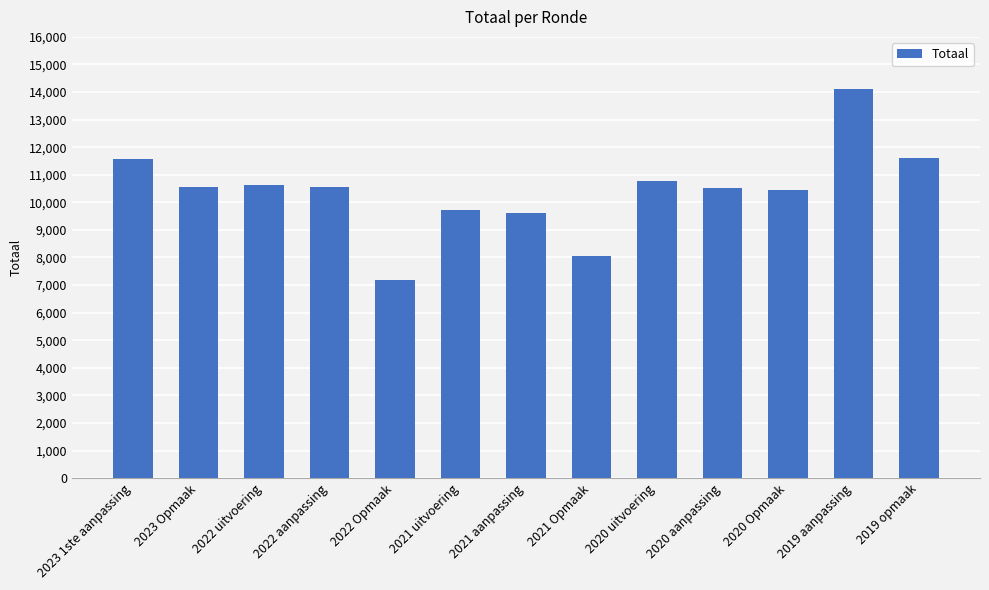

The value at 2021 uitvoering is 9738. True or false?

True